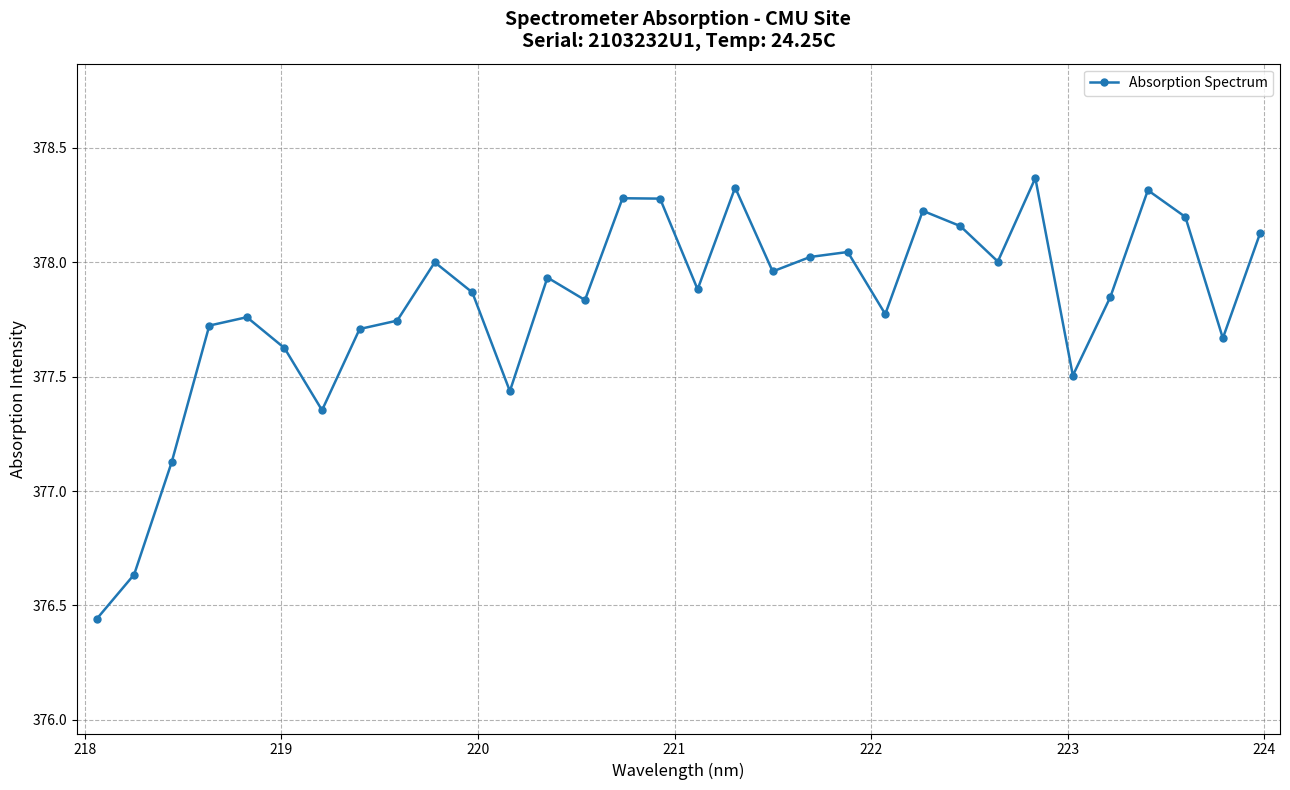

What is the sum of all values?

12090.2